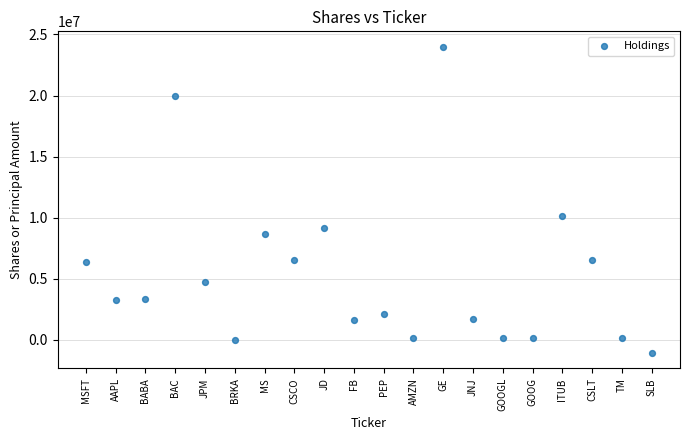

What Y value in the scatter plot is closest to 11449979?

10167054